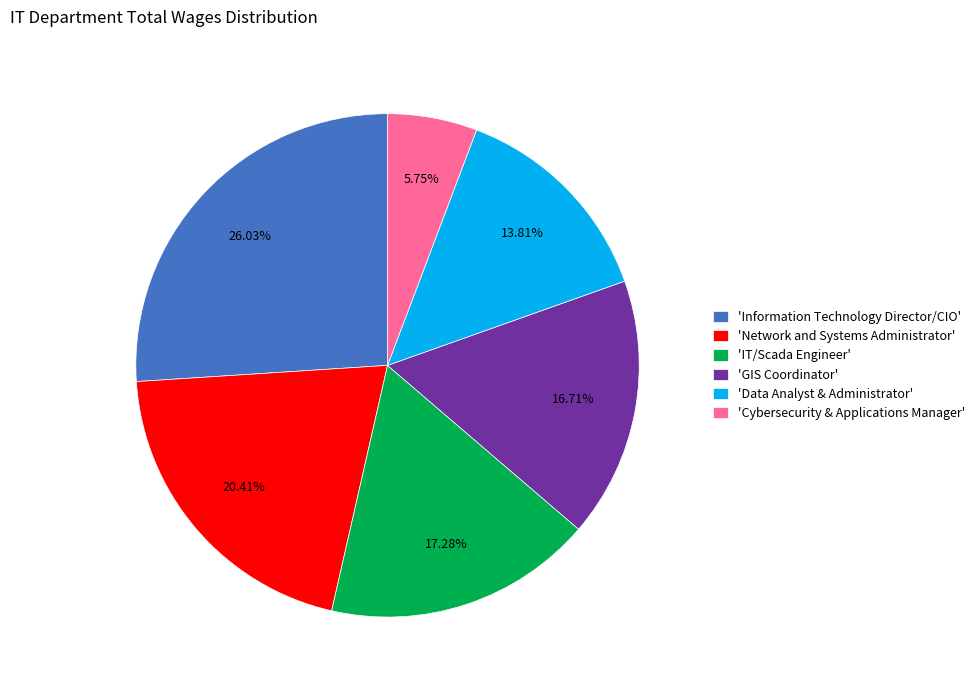

Which has a higher value, 'Information Technology Director/CIO' or 'Network and Systems Administrator'?

'Information Technology Director/CIO'